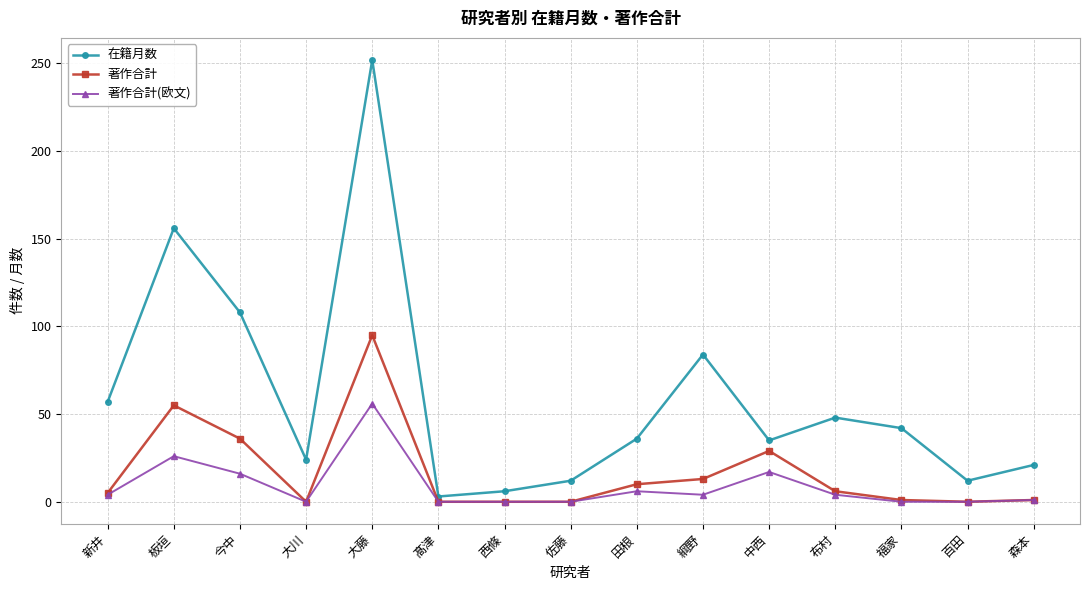

What is the label of the 7th point from the right?

田根